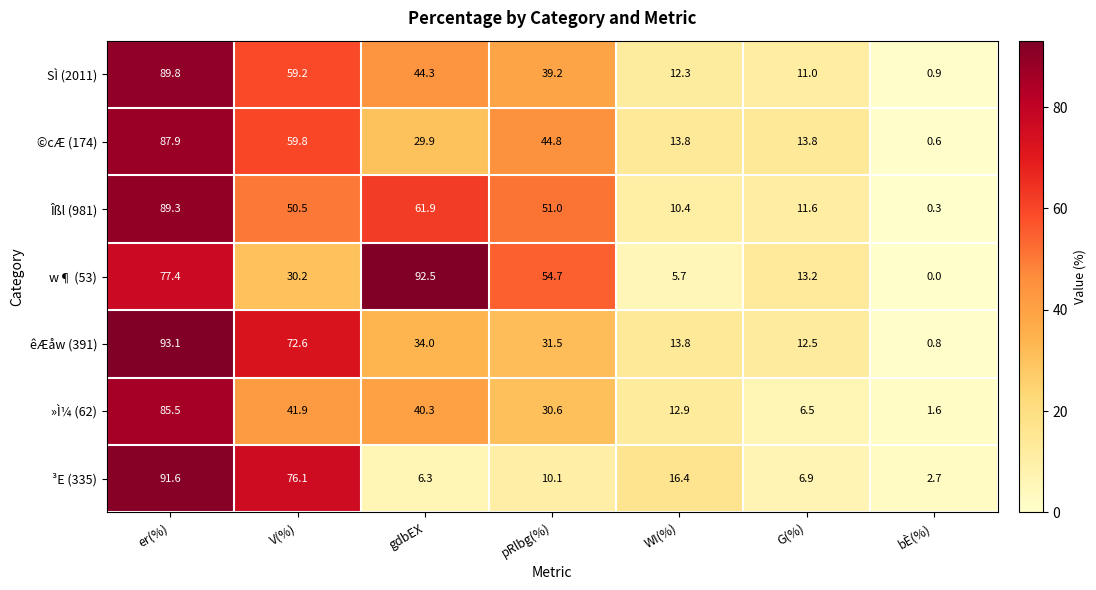

Rank the categories by »Ì¼ (62) value from lowest to highest.

bÈ(%), G(%), WI(%), pRlbg(%), gdbEX, V(%), er(%)